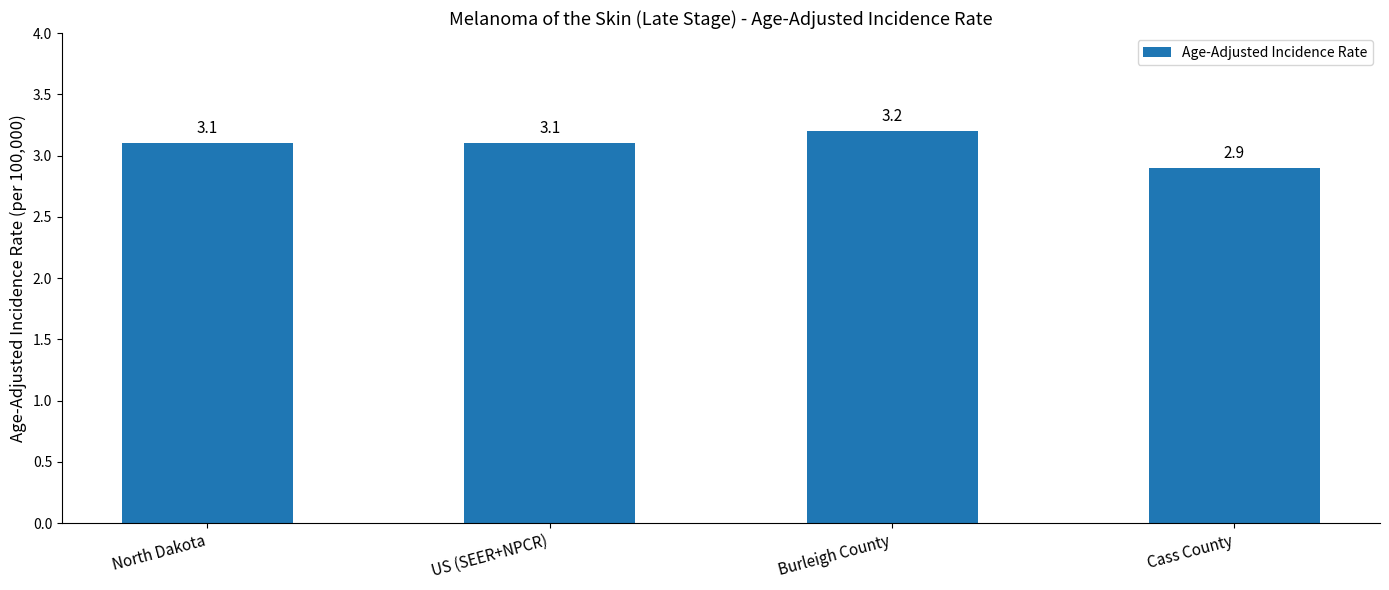

At which label does the data first exceed 3?

North Dakota